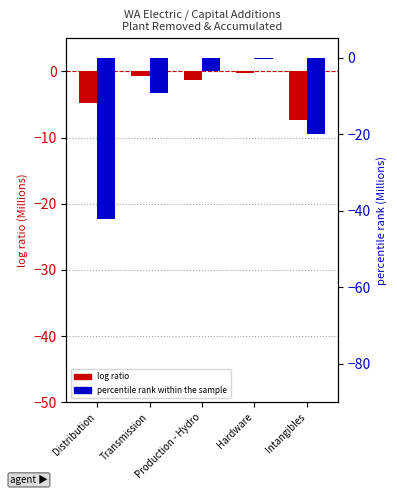

Which category has the highest value in the log ratio series?

Hardware